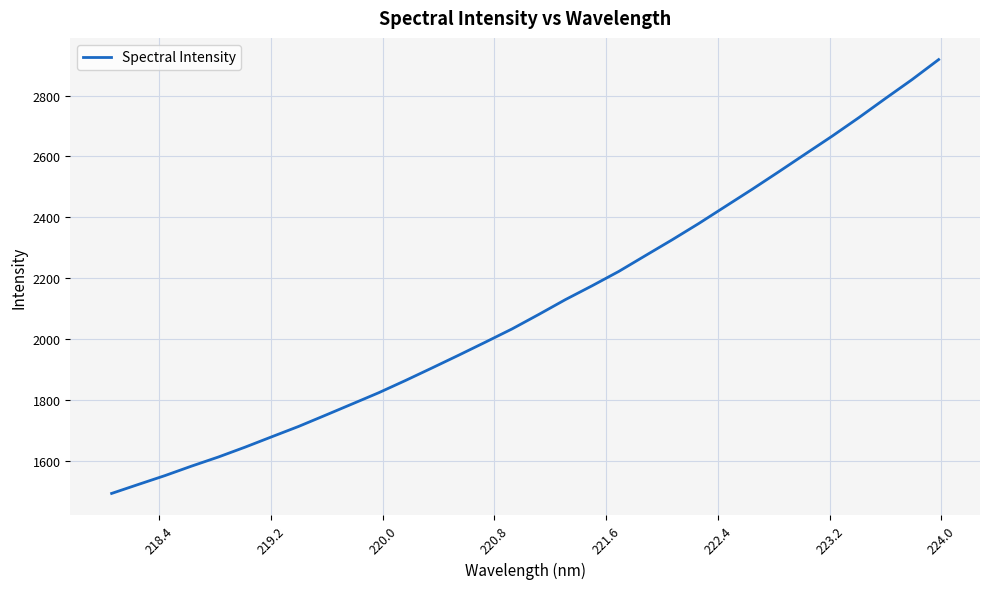

What is the minimum value shown in the chart?

1493.7